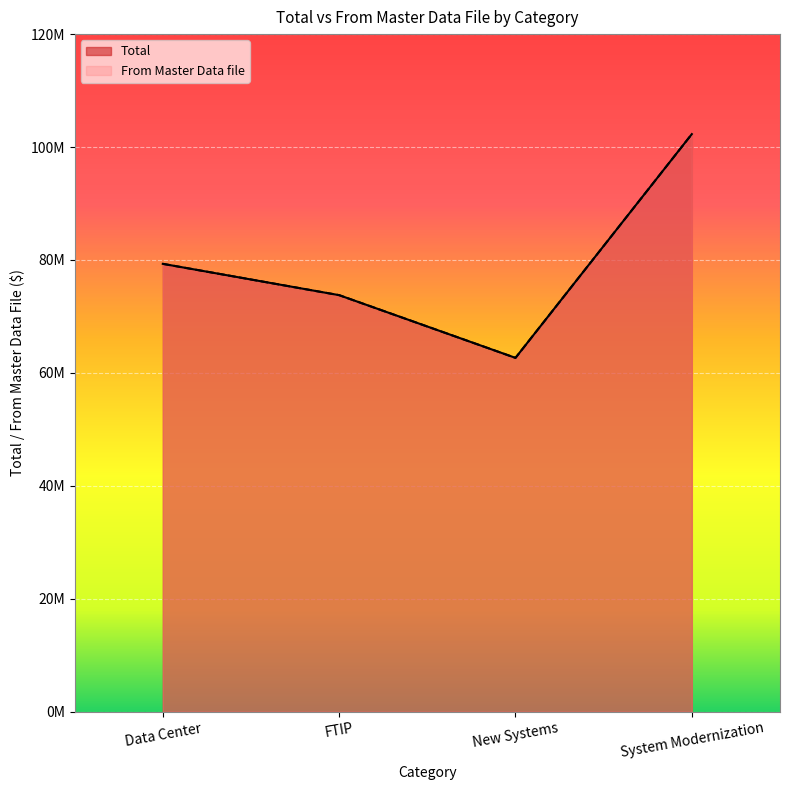

What is the difference between the maximum and minimum values in the From Master Data file series?

39629161.4